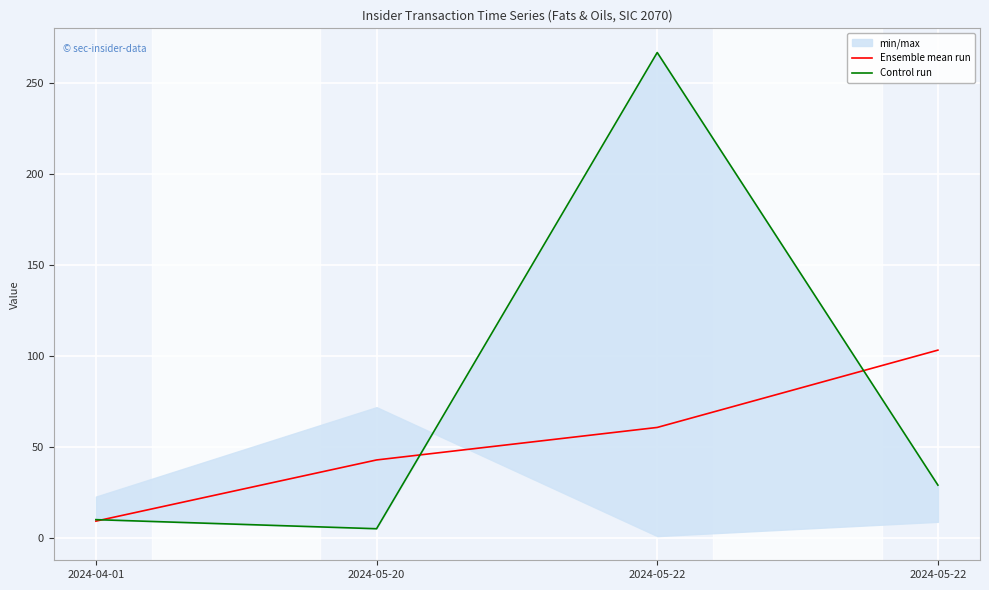

True or false: Control run and Ensemble mean run intersect in this chart.

True